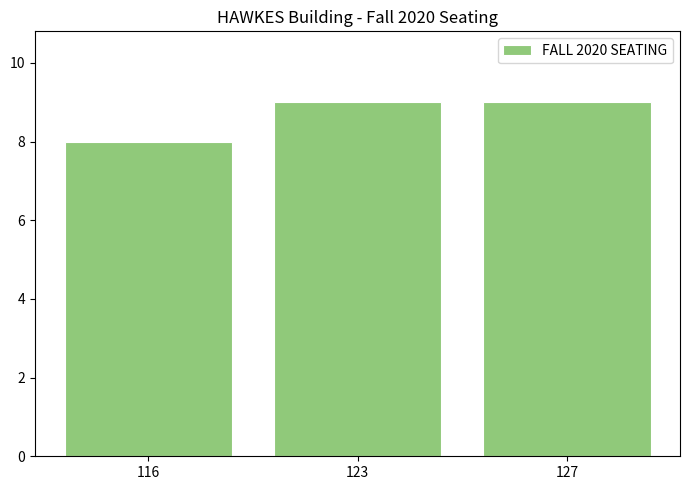

The chart shows a value of 9 at 123. True or false?

True